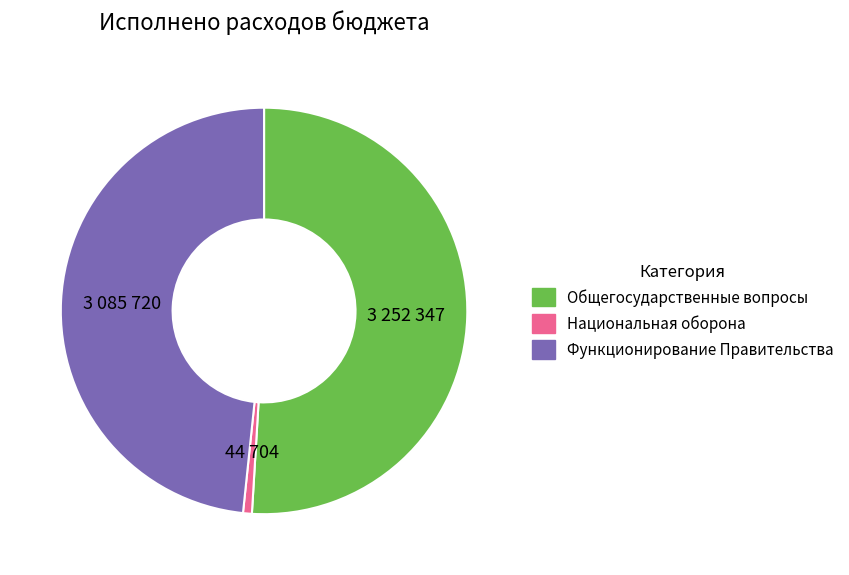

Rank the categories by value from lowest to highest.

Национальная оборона, Функционирование Правительства, Общегосударственные вопросы